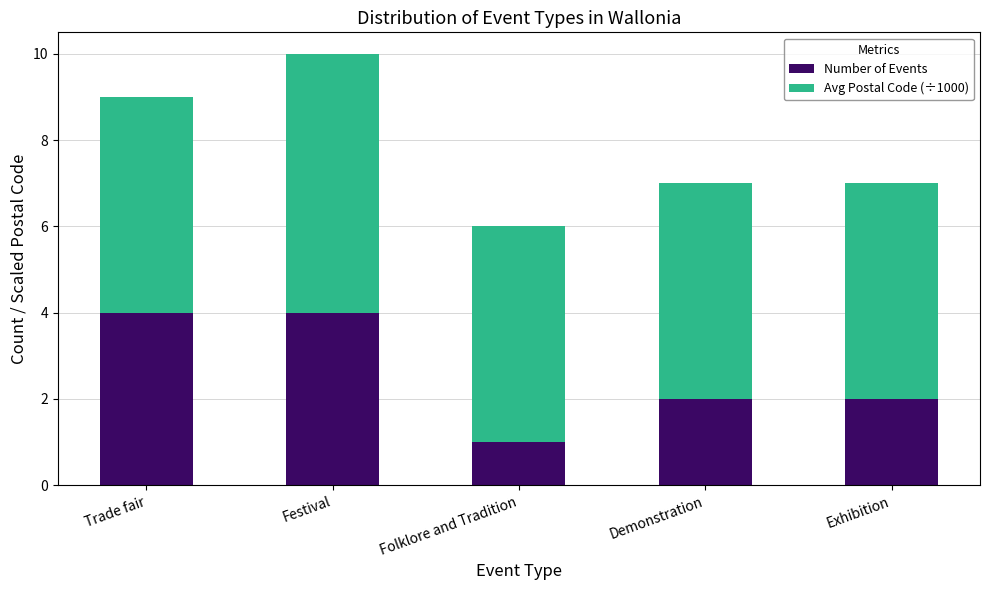

What is the difference between the second highest and minimum values in the Number of Events series?

3